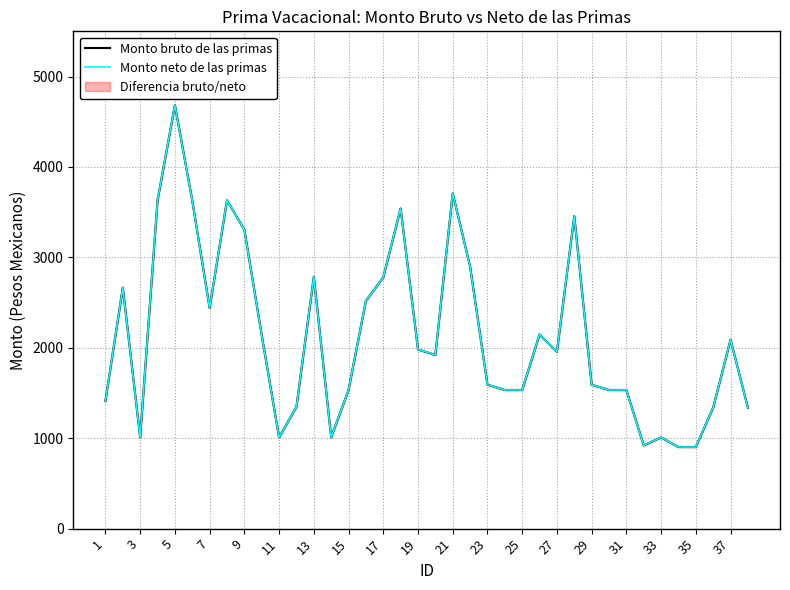

Is it true that Monto neto de las primas equals 3929.0 at 21?

False